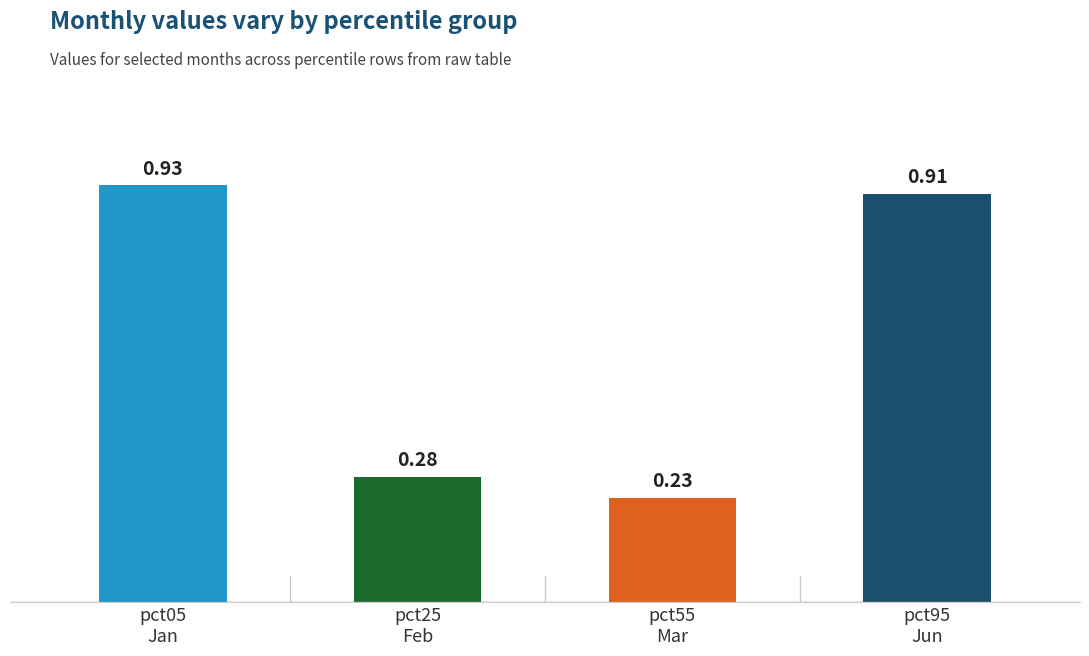

What is the average value?

0.6